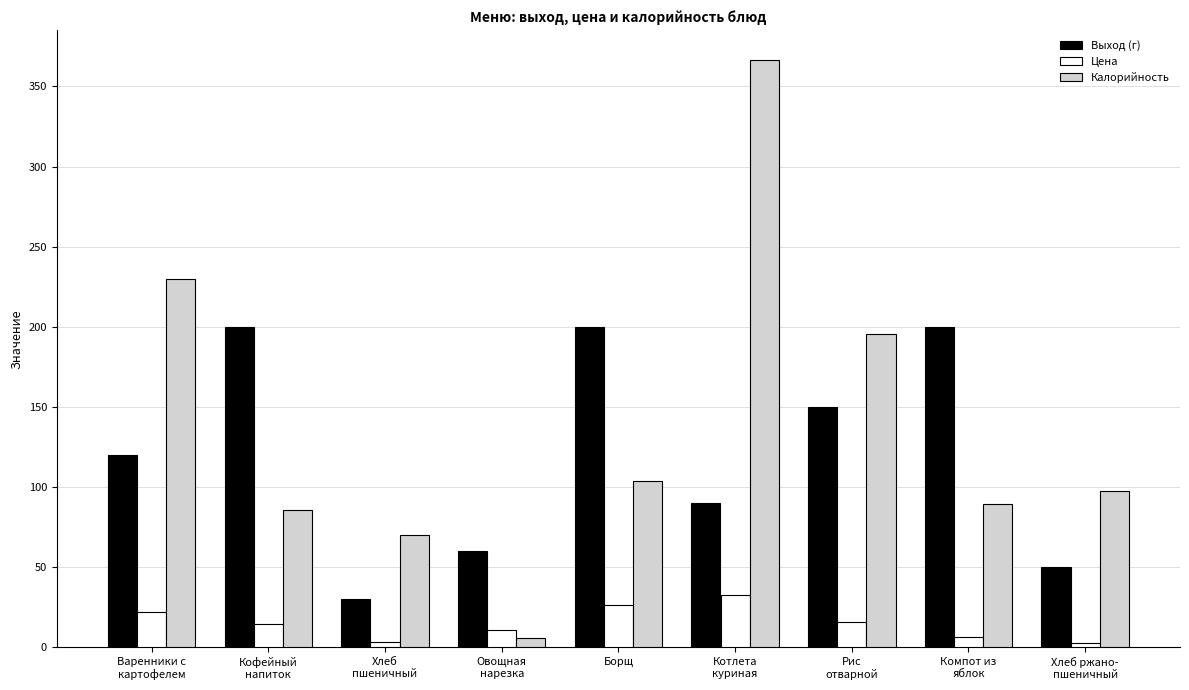

Rank the series by their maximum value, from highest to lowest.

Калорийность, Выход (г), Цена